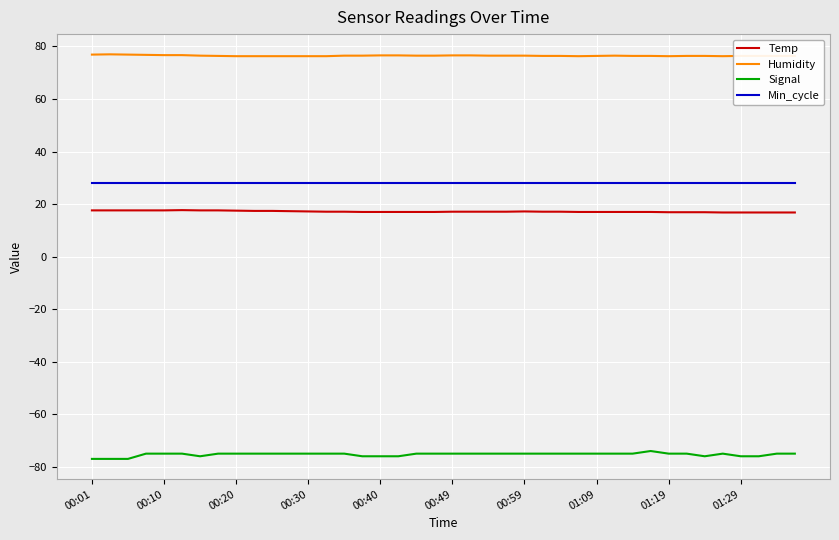

Which series has the largest total across all categories?

Humidity